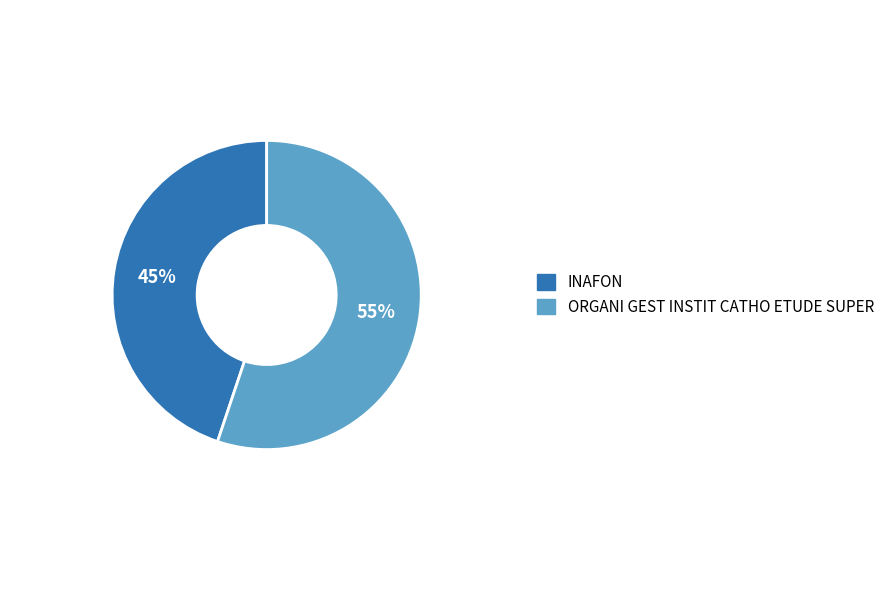

To the nearest percent, what percentage of the pie is ORGANI GEST INSTIT CATHO ETUDE SUPER?

55%